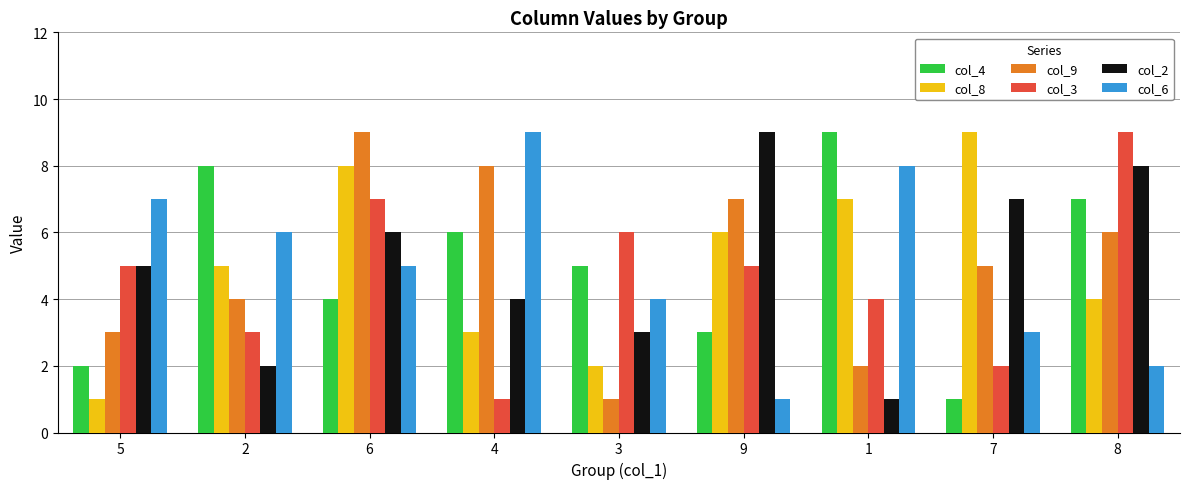

What are all the series names shown in the legend?

col_4, col_8, col_9, col_3, col_2, col_6